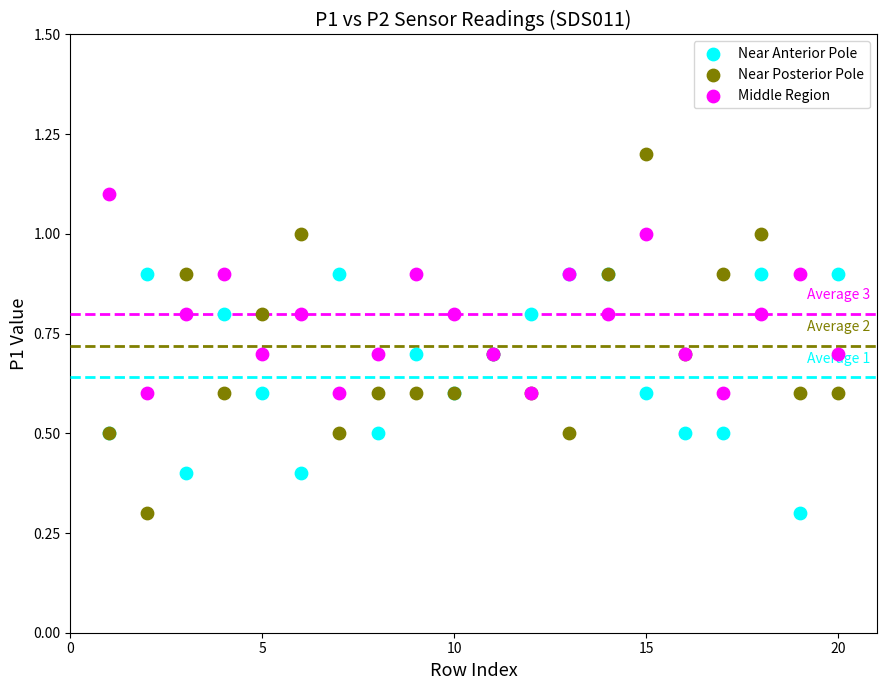

What is the X range (max minus min) for the scatter plot?

19.0